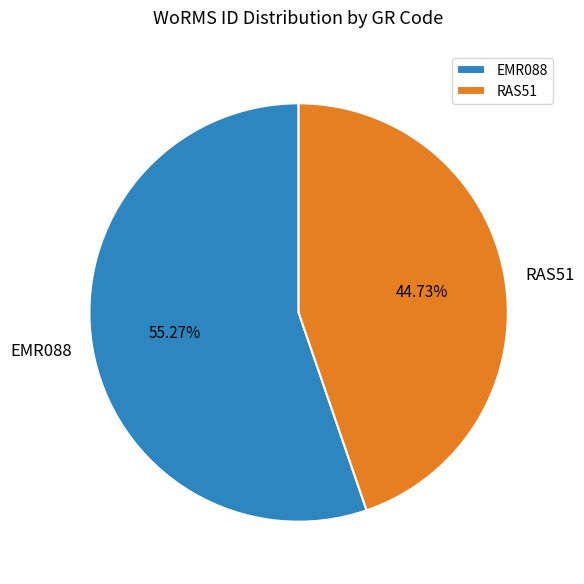

To the nearest percent, what percentage of the pie is RAS51?

45%